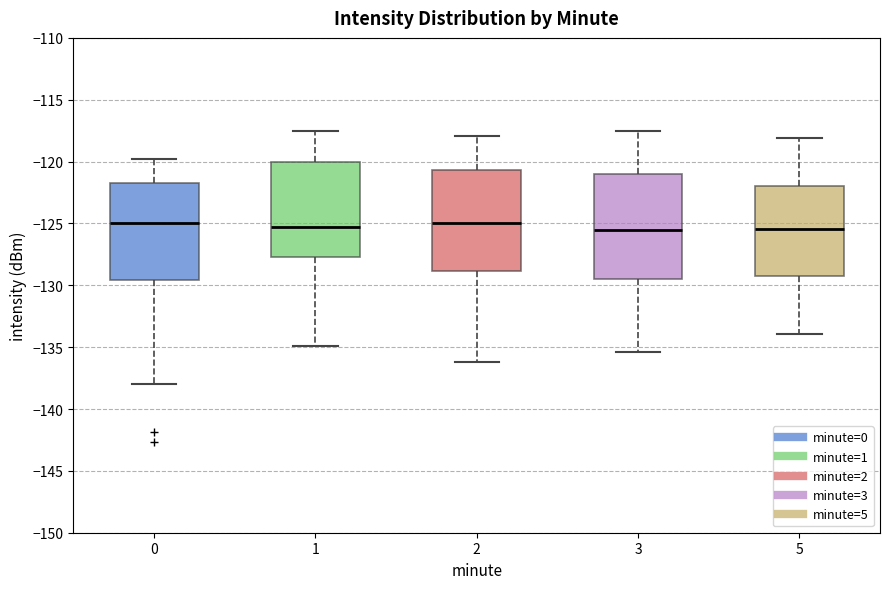

Reading left to right, read every box against the y-axis: the position of its median line, the range the box covers, and the ends of its whiskers. The values are not printed on the chart, so give them approximately, as read against the axis.

0: median -125.0, box -129.5 to -121.5, whiskers -138.0 to -120.0
1: median -125.5, box -127.5 to -120.0, whiskers -135.0 to -117.5
2: median -125.0, box -129.0 to -120.5, whiskers -136.0 to -118.0
3: median -125.5, box -129.5 to -121.0, whiskers -135.5 to -117.5
5: median -125.5, box -129.0 to -122.0, whiskers -134.0 to -118.0